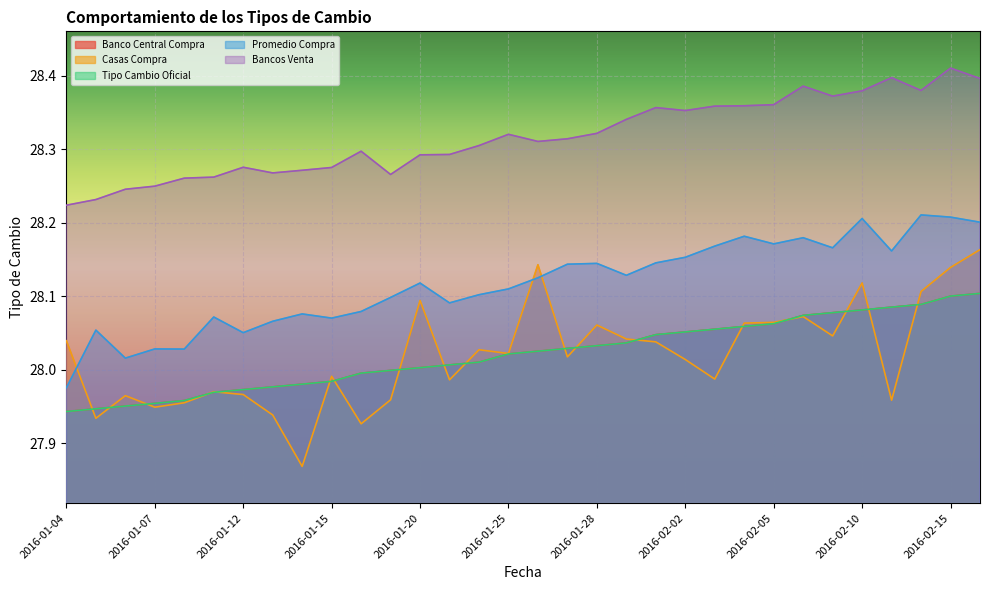

How many data points in Promedio Compra are above 28?

31